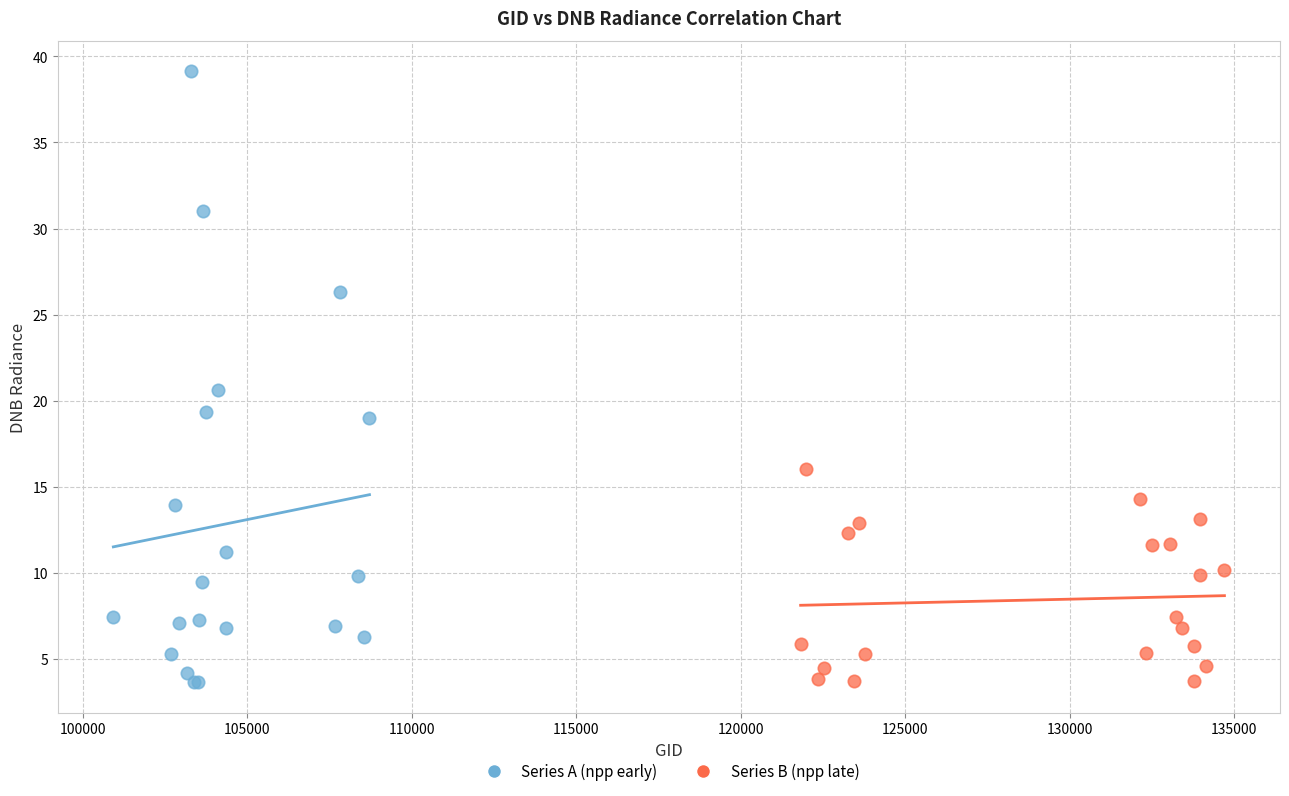

Which series contains the highest Y value?

Series A (npp early)